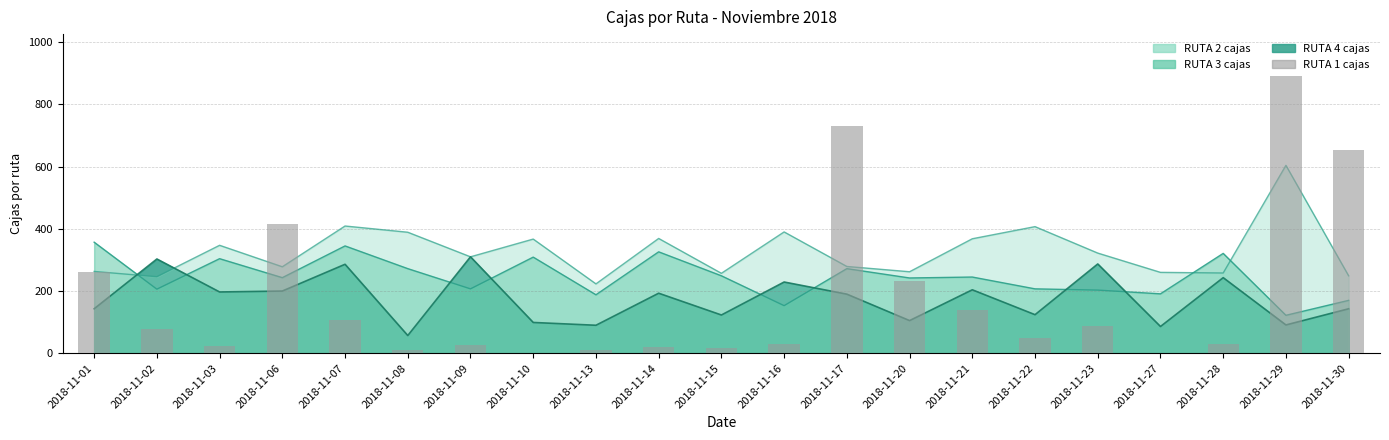

What is the value of the 19th bar from the left?

30.0